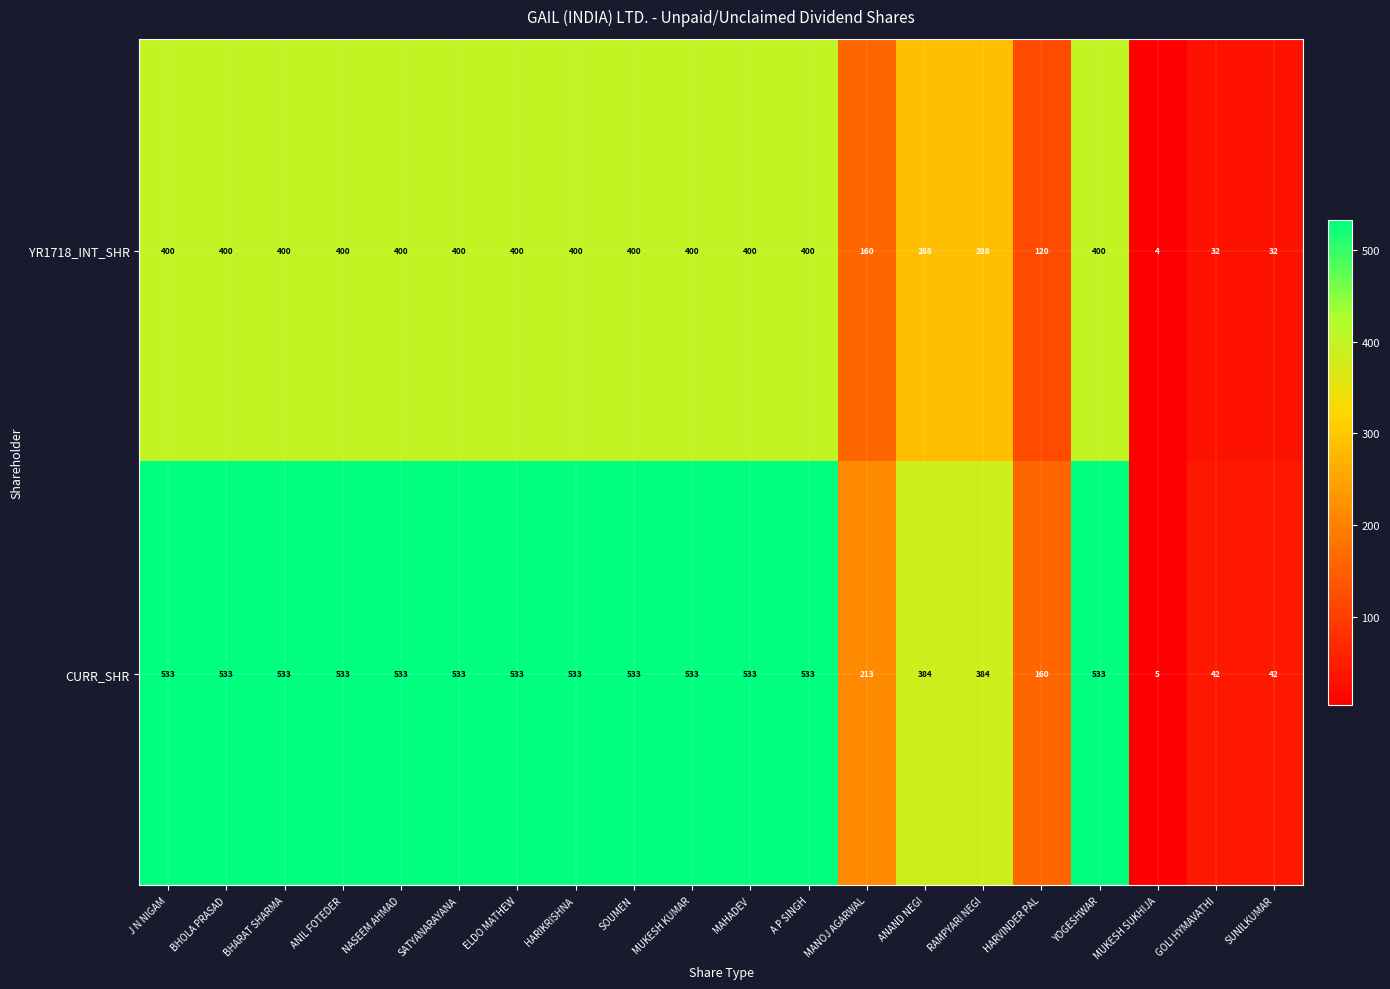

At MAHADEV, list the series in order from smallest to largest.

YR1718_INT_SHR, CURR_SHR